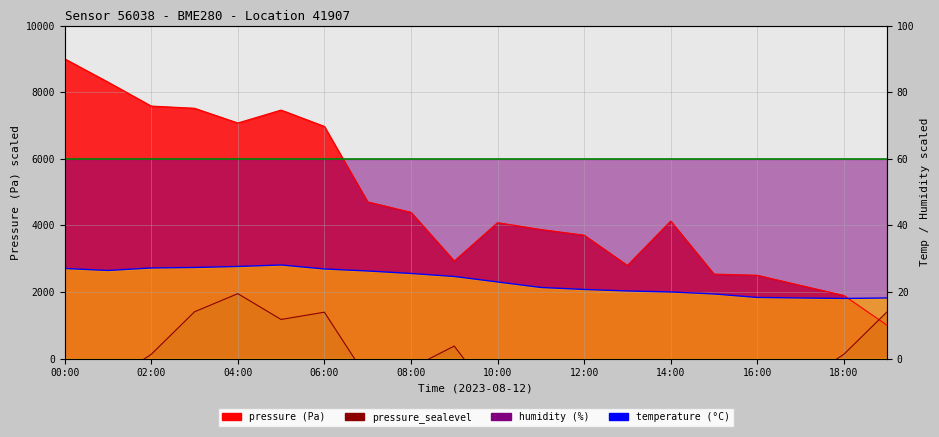

What is the label of the 10th point from the left?

09:00